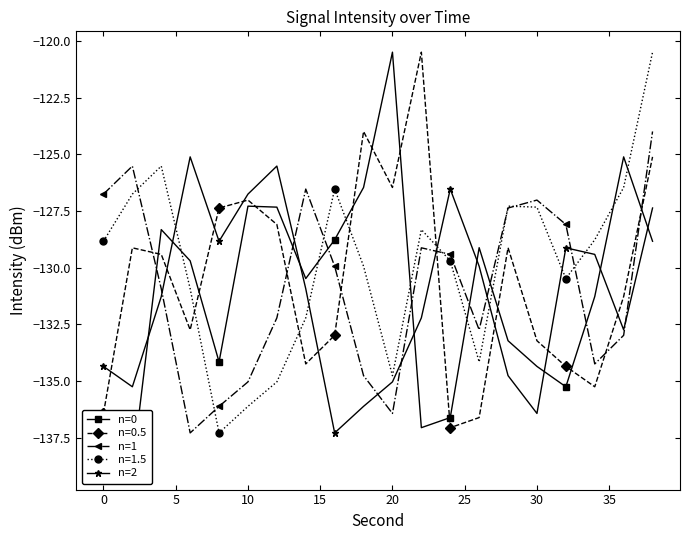

What is the lowest value of the n=1 series?

-137.3